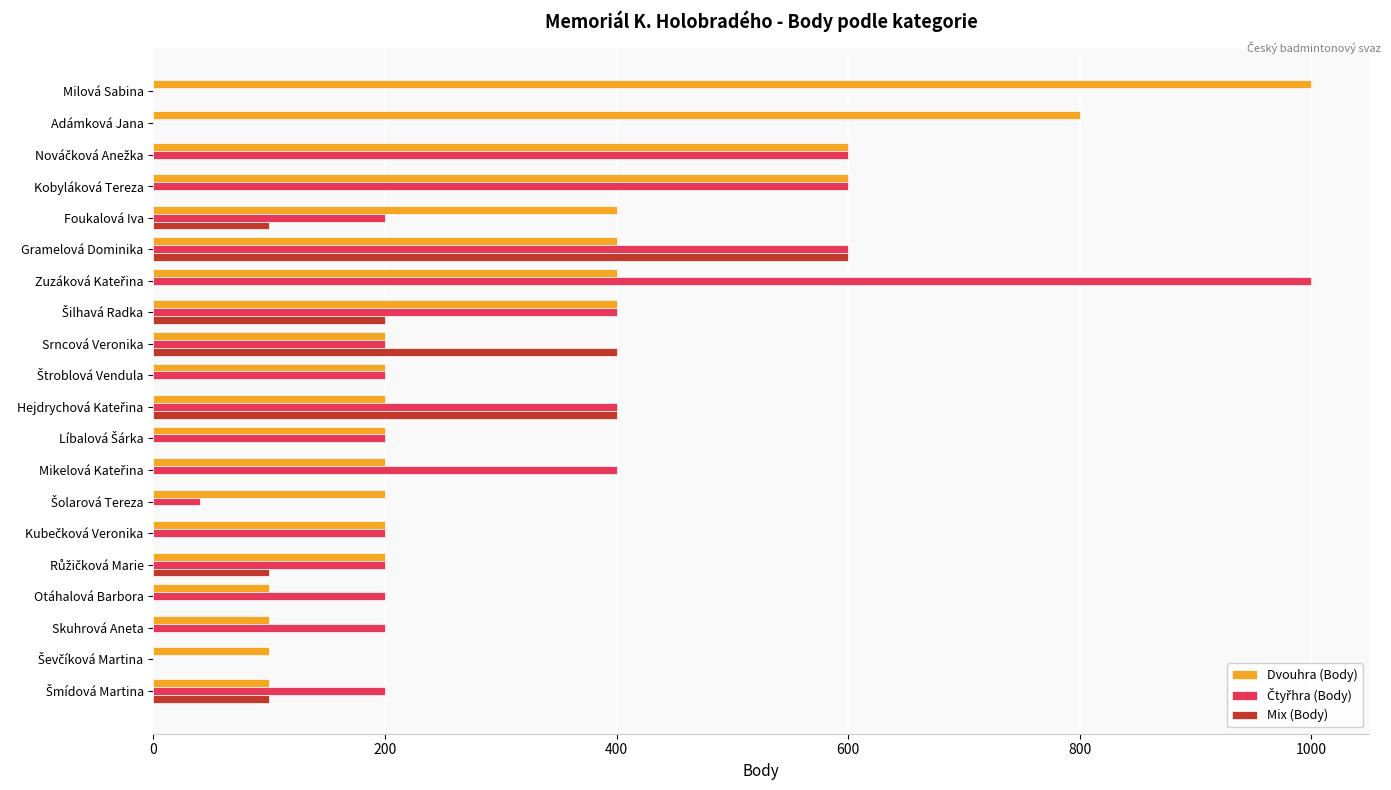

What is the greatest value displayed?

1000